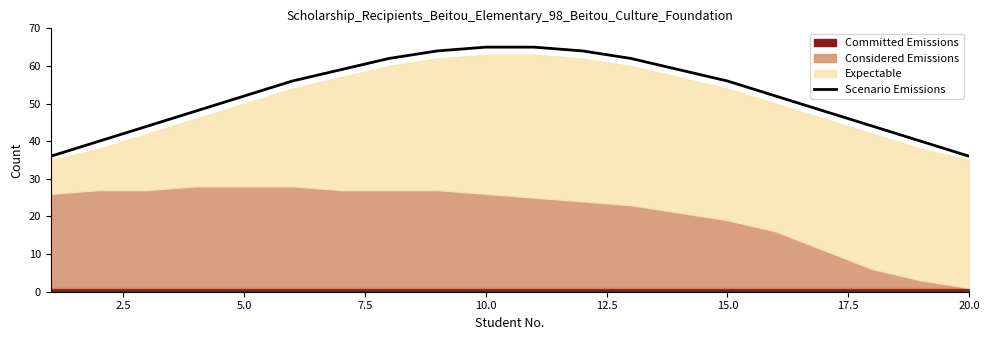

Reading right to left, extract all data points from this chart.

36	40	44	48	52	56	59	62	64	65	65	64	62	59	56	52	48	44	40	36